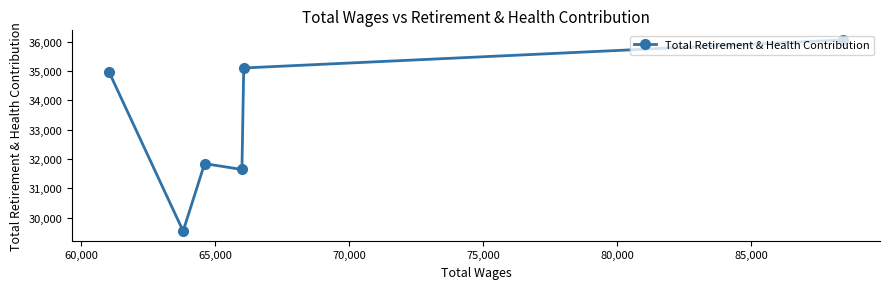

What is the smallest value displayed?

29537